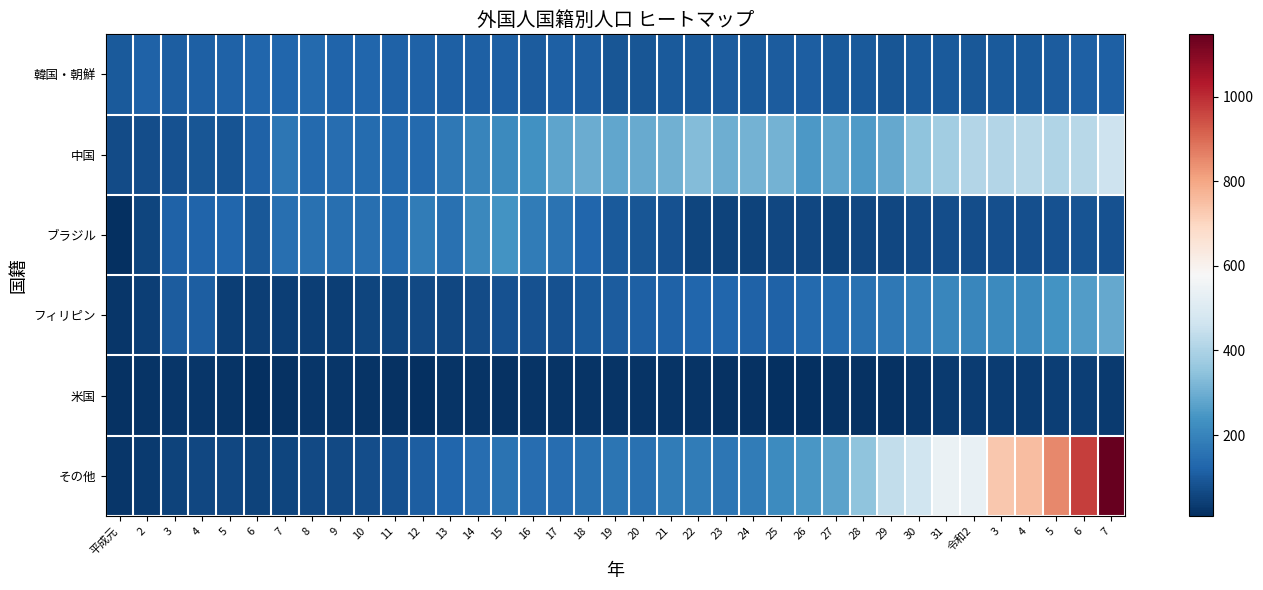

Reading left to right, extract all data points from this chart.

韓国・朝鮮: 平成元=102	2=117	3=108	4=115	5=117	6=129	7=129	8=134	9=121	10=129	11=117	12=117	13=112	14=115	15=114	16=103	17=112	18=109	19=93	20=90	21=98	22=101	23=104	24=102	25=106	26=110	27=100	28=98	29=93	30=99	31=99	令和2=97	3=98	4=99	5=106	6=113	7=112
中国: 平成元=67	2=75	3=81	4=93	5=85	6=117	7=165	8=134	9=144	10=139	11=135	12=135	13=171	14=202	15=215	16=232	17=276	18=297	19=281	20=291	21=306	22=332	23=299	24=310	25=309	26=250	27=279	28=254	29=288	30=351	31=378	令和2=413	3=413	4=420	5=405	6=422	7=462
ブラジル: 平成元=9	2=57	3=120	4=122	5=126	6=96	7=149	8=152	9=147	10=149	11=138	12=179	13=154	14=213	15=236	16=178	17=158	18=128	19=101	20=93	21=83	22=57	23=52	24=53	25=61	26=60	27=51	28=58	29=58	30=70	31=72	令和2=74	3=76	4=80	5=84	6=85	7=82
フィリピン: 平成元=24	2=42	3=106	4=110	5=41	6=44	7=43	8=44	9=44	10=56	11=57	12=63	13=61	14=70	15=82	16=83	17=82	18=100	19=104	20=113	21=117	22=126	23=128	24=118	25=119	26=134	27=141	28=155	29=171	30=188	31=205	令和2=208	3=216	4=215	5=239	6=260	7=289
米国: 平成元=17	2=18	3=24	4=25	5=20	6=10	7=17	8=23	9=26	10=20	11=15	12=13	13=20	14=21	15=15	16=21	17=19	18=22	19=18	20=18	21=20	22=19	23=16	24=15	25=10	26=12	27=15	28=17	29=17	30=24	31=35	令和2=38	3=38	4=38	5=42	6=42	7=33
その他: 平成元=25	2=32	3=50	4=58	5=61	6=50	7=54	8=63	9=66	10=73	11=81	12=110	13=129	14=145	15=157	16=146	17=143	18=155	19=162	20=154	21=178	22=178	23=169	24=178	25=219	26=247	27=273	28=349	29=436	30=464	31=539	令和2=534	3=732	4=753	5=853	6=972	7=1147